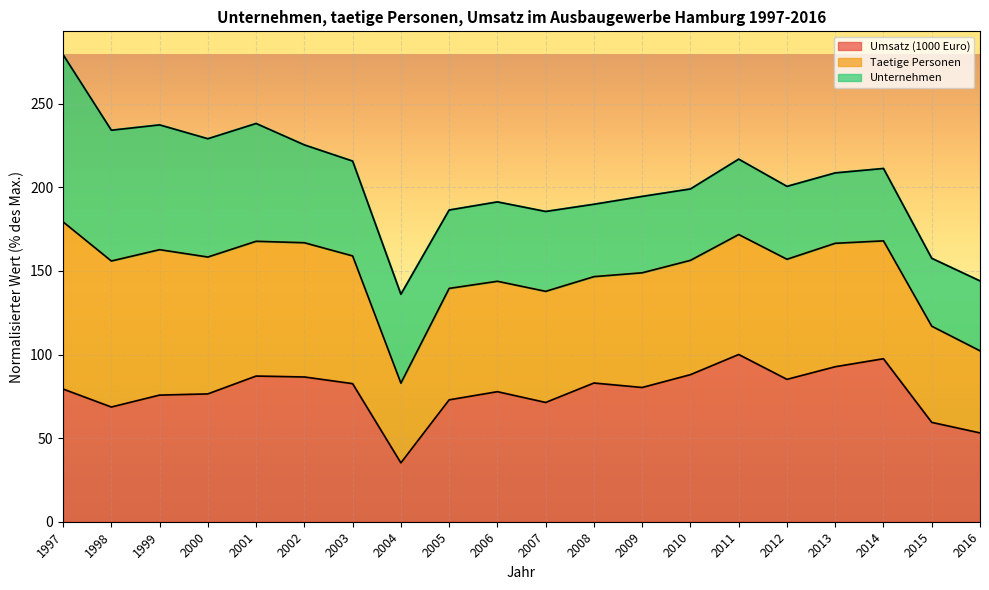

What is the sum of all Umsatz (1000 Euro) values?

1552.4